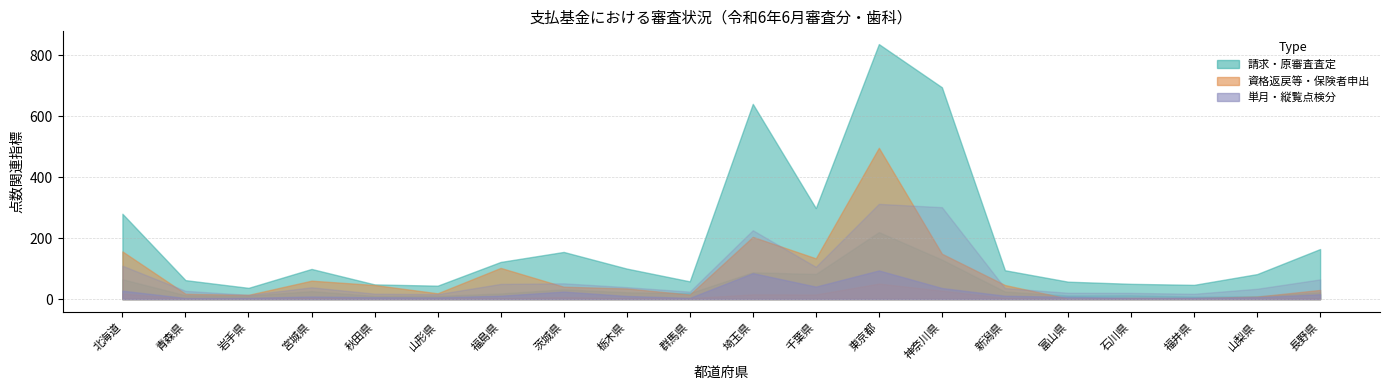

What is the value of the 単月点検分(千点) point at the 18th from the left?

17.5